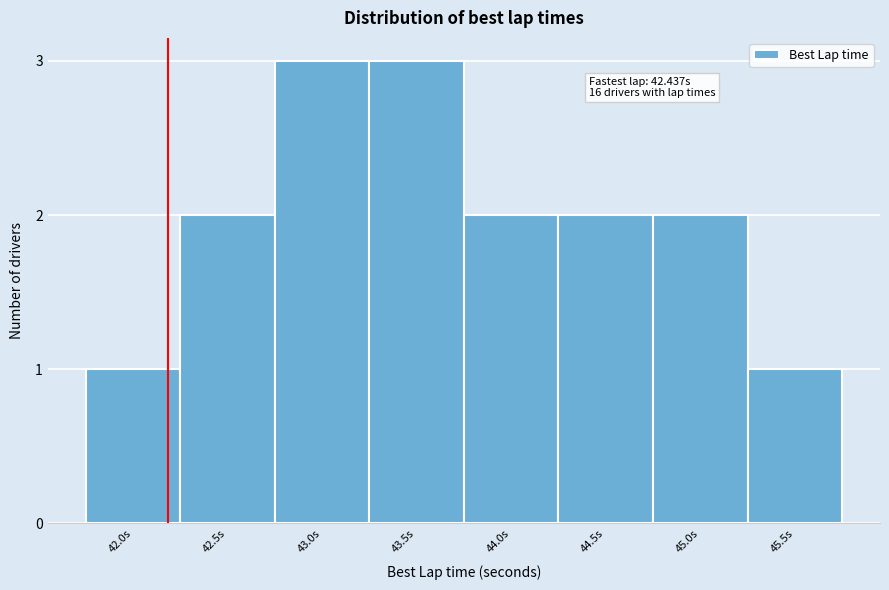

Reading left to right, transcribe all the data shown in this chart.

42.0s=1	42.5s=2	43.0s=3	43.5s=3	44.0s=2	44.5s=2	45.0s=2	45.5s=1